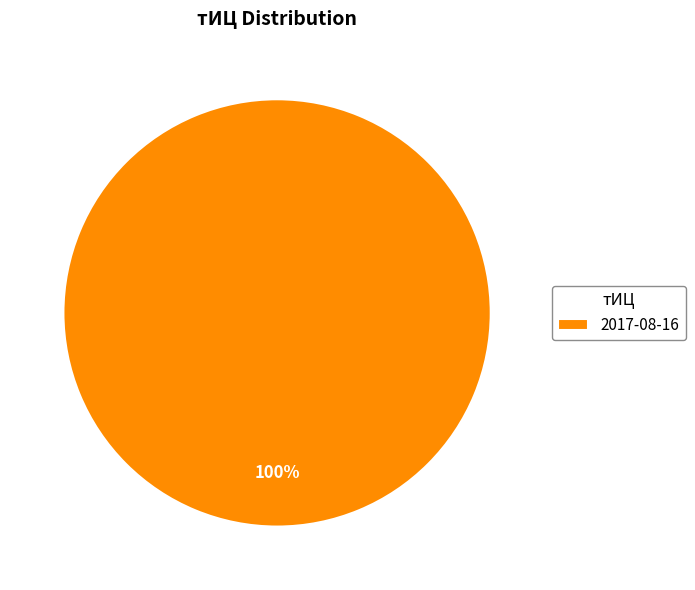

Rank the categories by value from lowest to highest.

2017-08-16